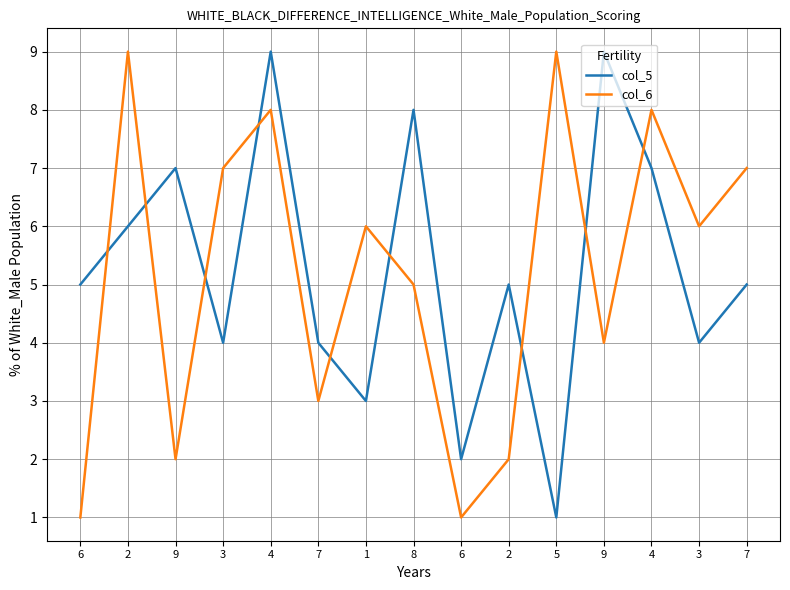

Is it true that col_5 equals 2 at 3?

False